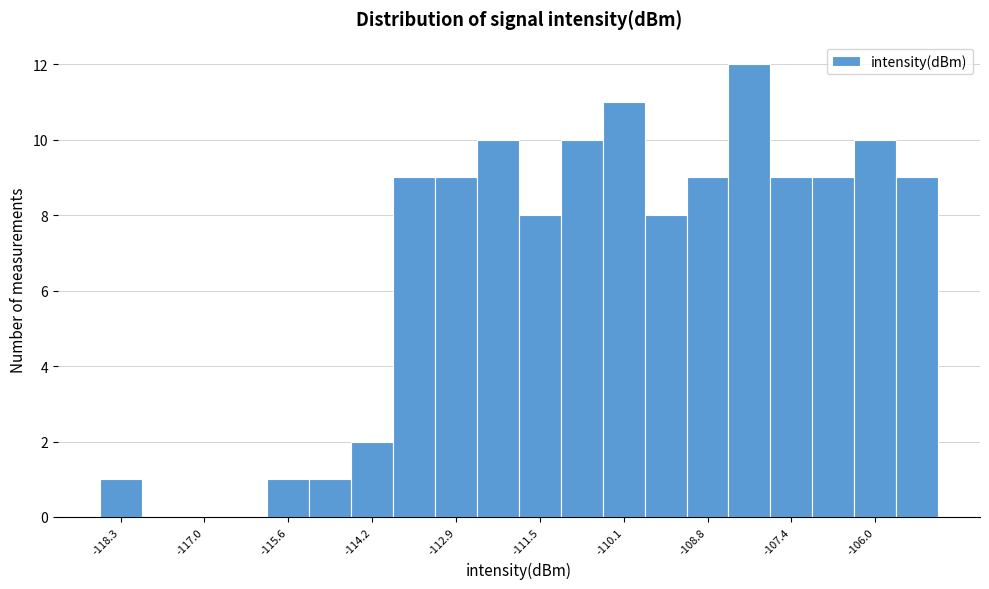

Around what value on the x-axis is the tallest bar? Give the approximate position of its centre, as read against the axis.

-108.0